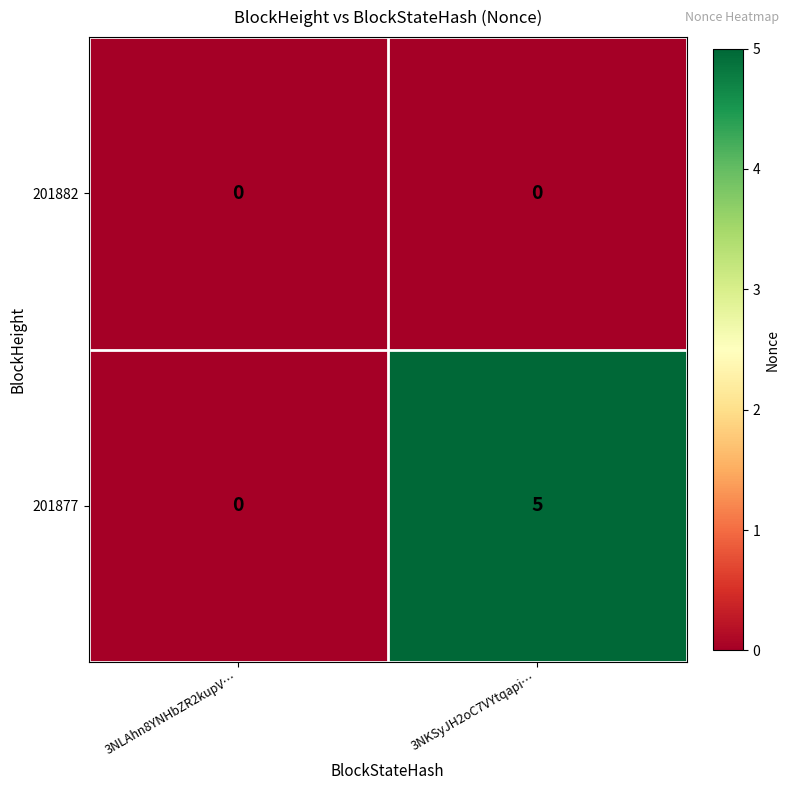

What is the maximum value shown in the chart?

5